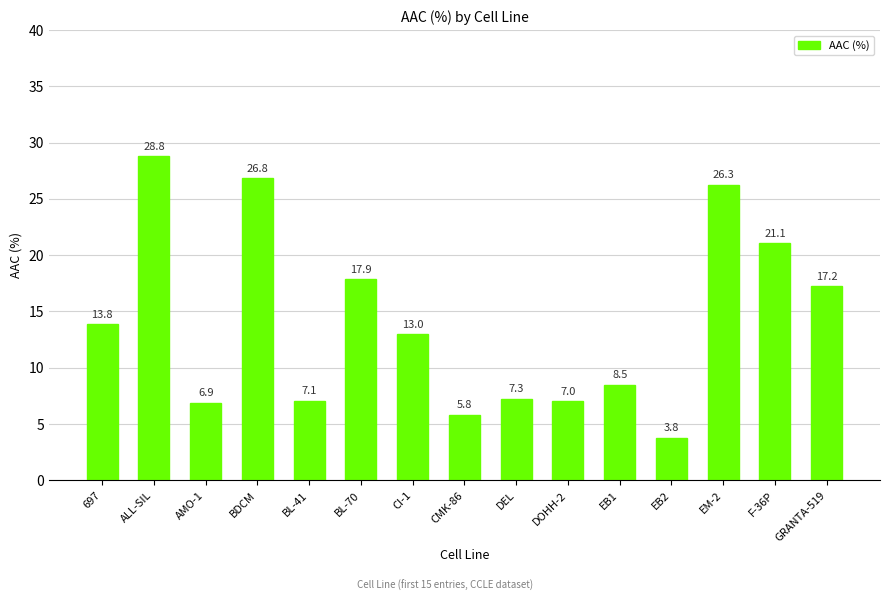

What is the difference between the values at DEL and EB2?

3.5